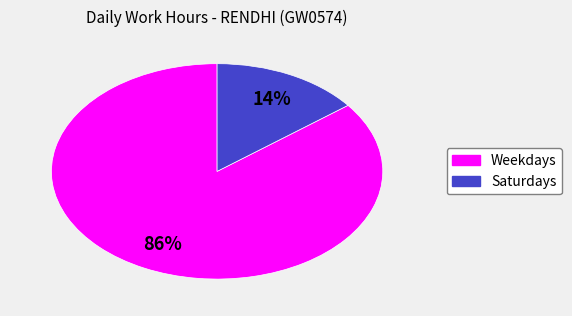

Is there a majority slice in this chart?

Yes